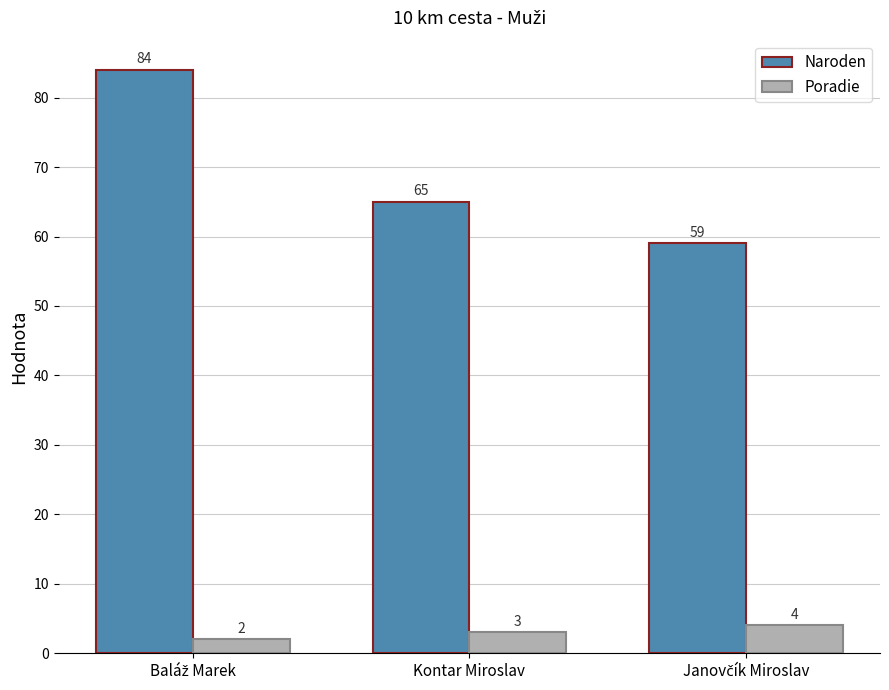

What is the value of the Naroden bar at the 3rd from the left?

59